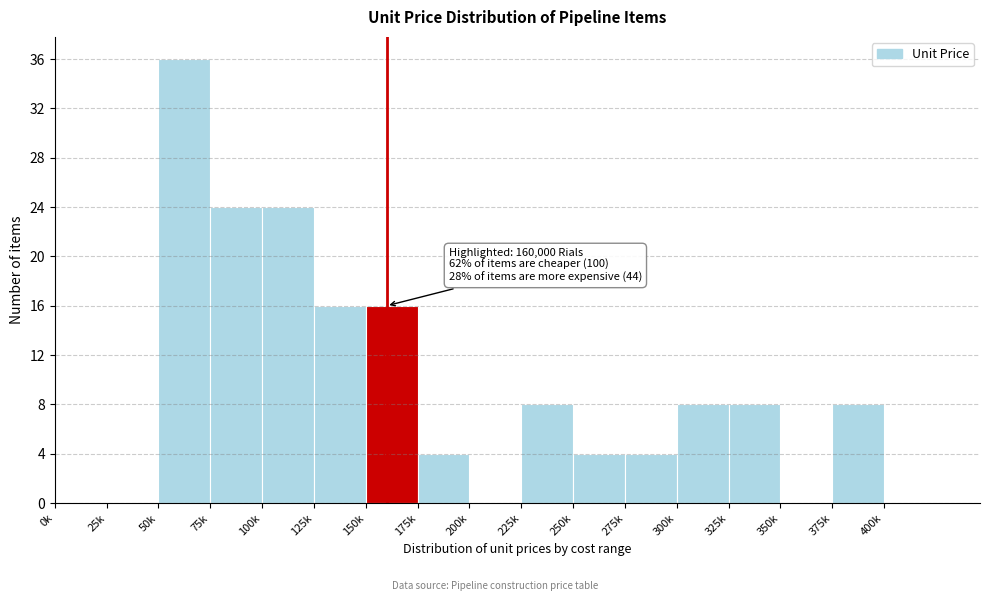

Reading right to left, what are all the values shown in this chart?

400k=0	375k=8	350k=0	325k=8	300k=8	275k=4	250k=4	225k=8	200k=0	175k=4	150k=16	125k=16	100k=24	75k=24	50k=36	25k=0	0k=0